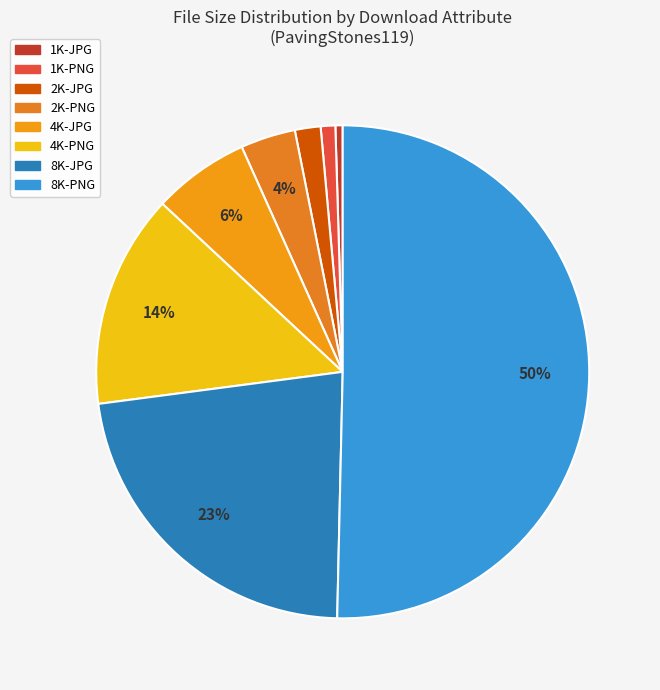

Count the number of slices in the pie.

8